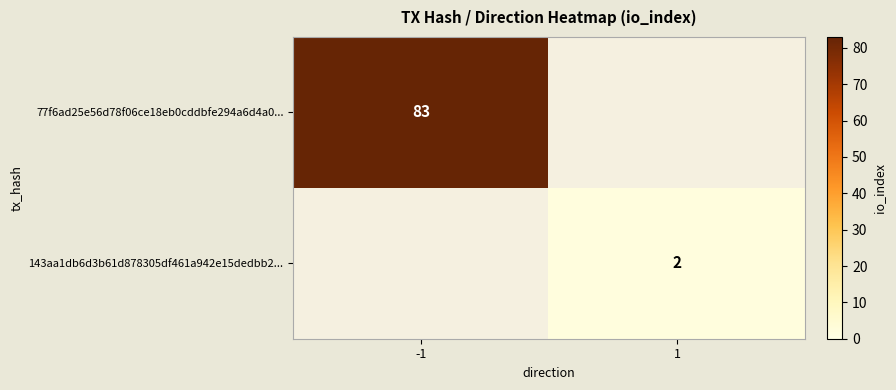

True or false: 143aa1db6d3b61d878305df461a942e15dedbb2... has a value of 3 at 1.

False